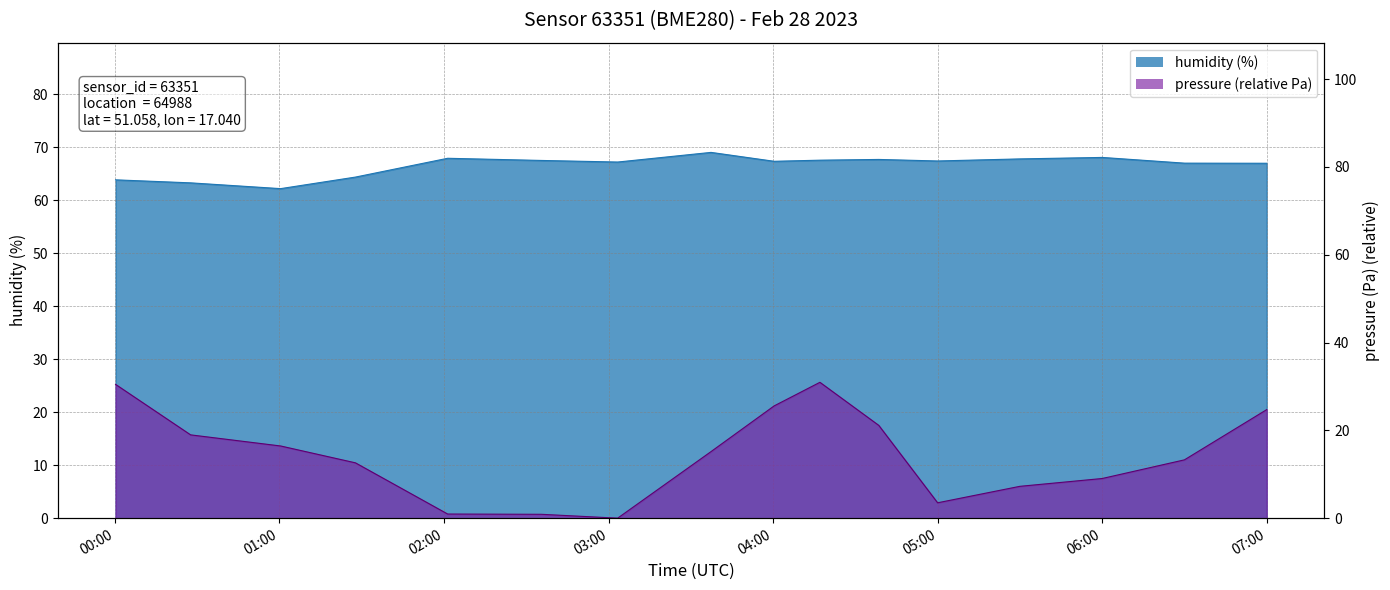

What is the difference between the values at 01:30 and 00:30?

1.1